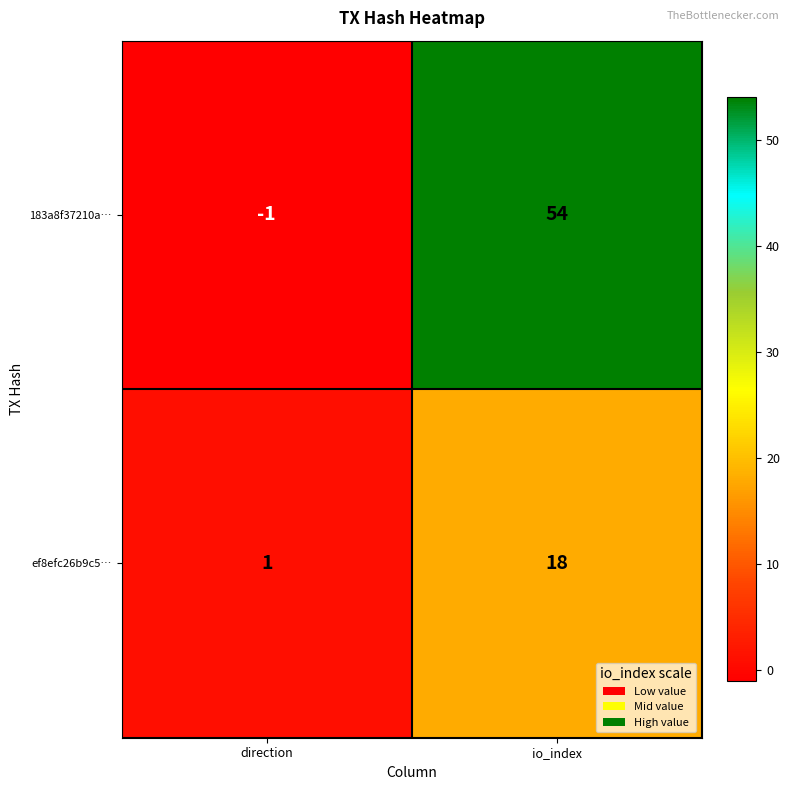

What is the total value across all series at io_index?

72